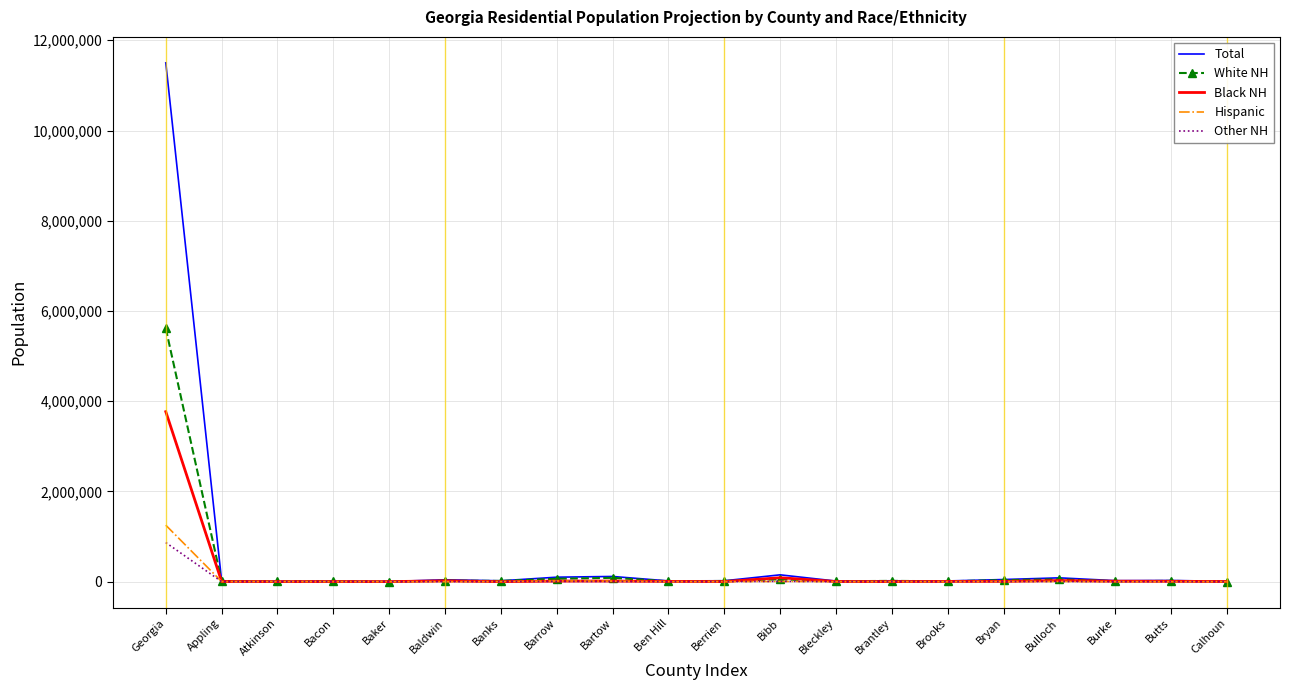

Which series has the largest range (max minus min)?

Total